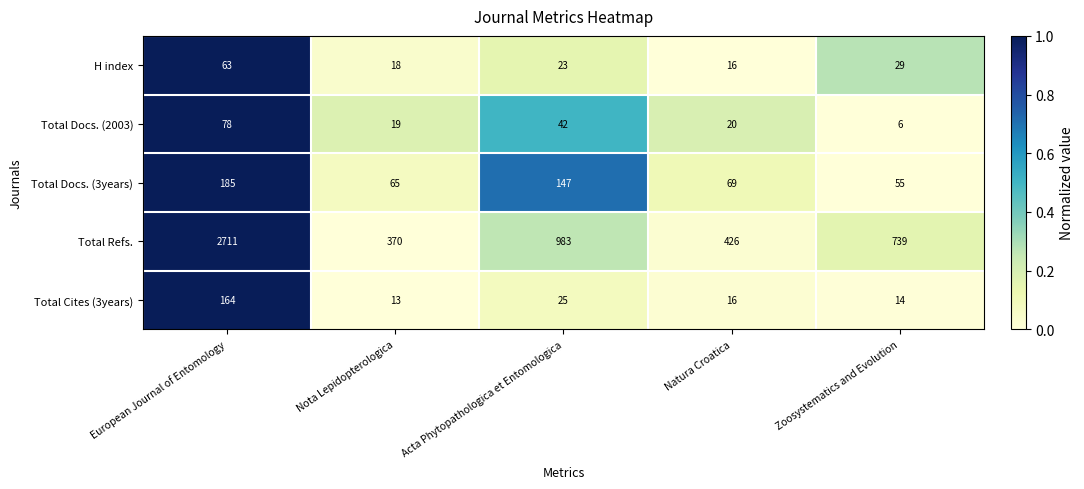

Reading right to left, transcribe all the data shown in this chart.

H index: Zoosystematics and Evolution=29	Natura Croatica=16	Acta Phytopathologica et Entomologica=23	Nota Lepidopterologica=18	European Journal of Entomology=63
Total Docs. (2003): Zoosystematics and Evolution=6	Natura Croatica=20	Acta Phytopathologica et Entomologica=42	Nota Lepidopterologica=19	European Journal of Entomology=78
Total Docs. (3years): Zoosystematics and Evolution=55	Natura Croatica=69	Acta Phytopathologica et Entomologica=147	Nota Lepidopterologica=65	European Journal of Entomology=185
Total Refs.: Zoosystematics and Evolution=739	Natura Croatica=426	Acta Phytopathologica et Entomologica=983	Nota Lepidopterologica=370	European Journal of Entomology=2711
Total Cites (3years): Zoosystematics and Evolution=14	Natura Croatica=16	Acta Phytopathologica et Entomologica=25	Nota Lepidopterologica=13	European Journal of Entomology=164